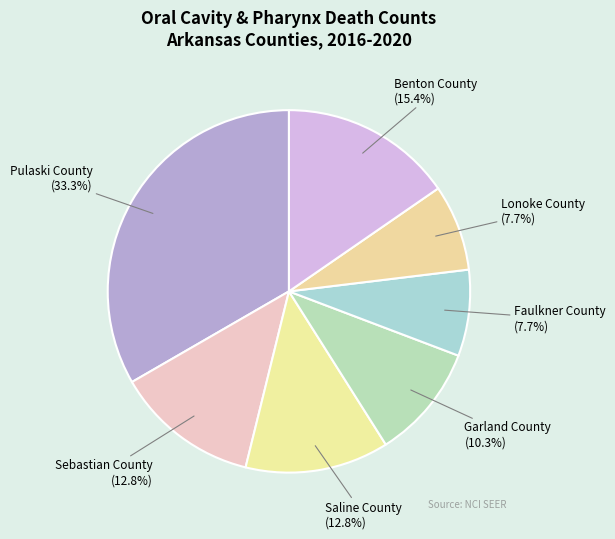

Is it true that Sebastian County is 13% of the pie?

True